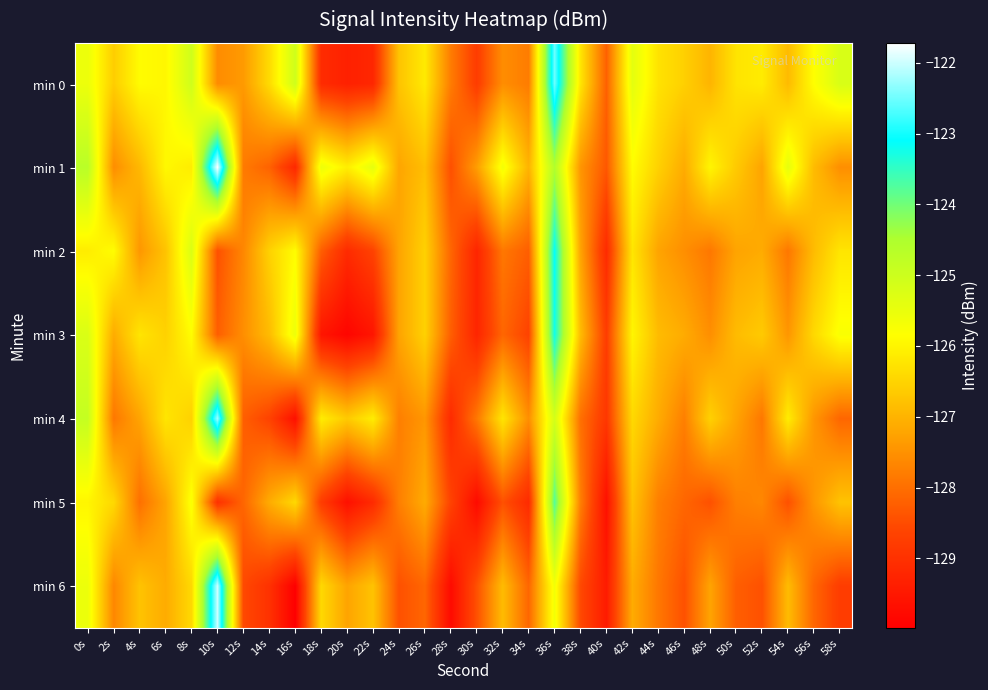

At which category does the chart reach its peak across all series?

10s